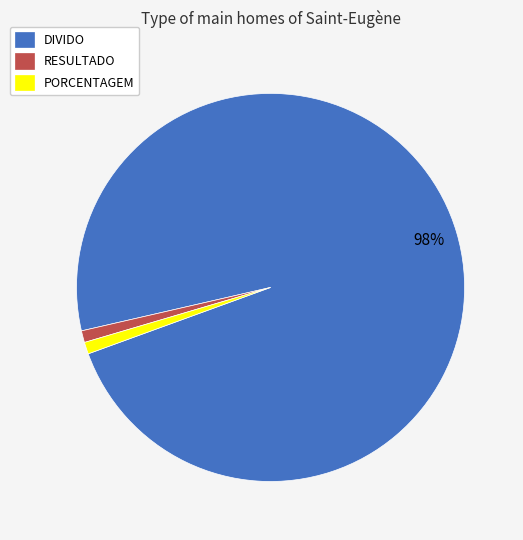

To the nearest percent, what is the combined percentage of RESULTADO and DIVIDO?

99%